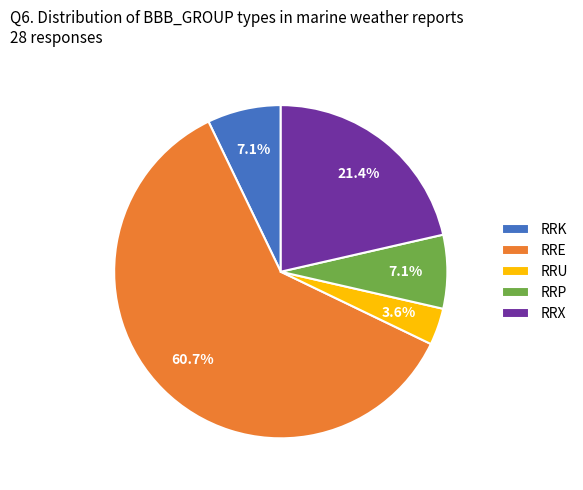

Does RRE account for over 50% of the chart?

Yes